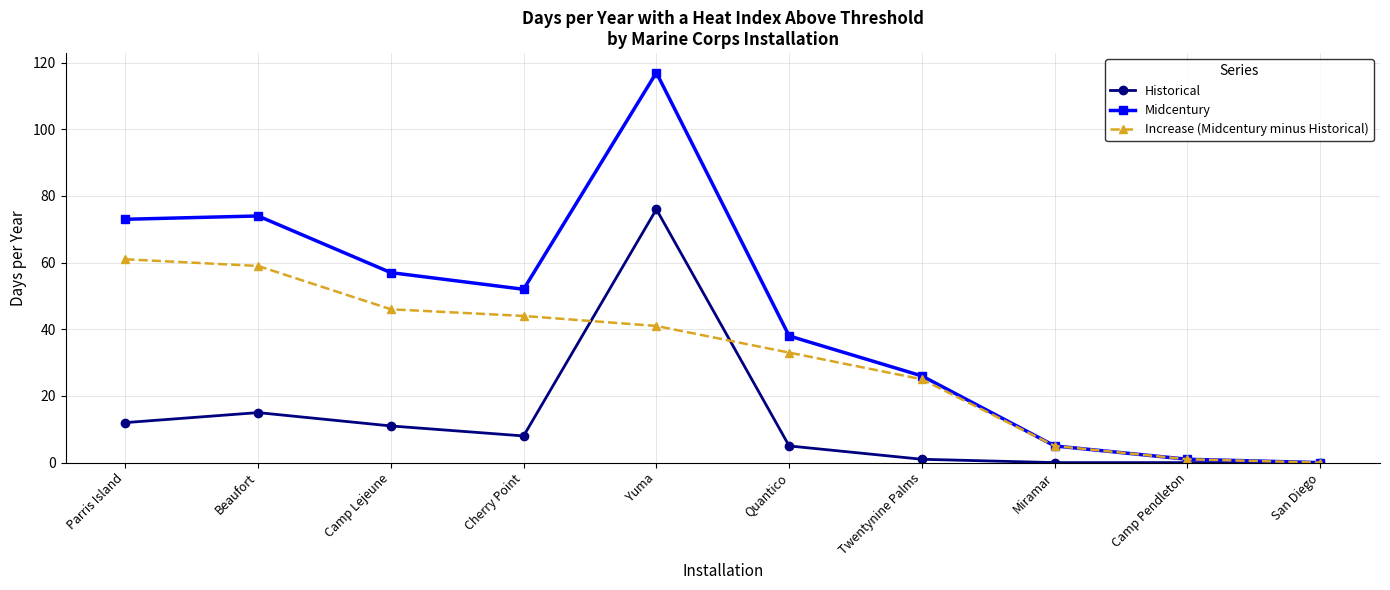

What is the total value across all series at Camp Lejeune?

114